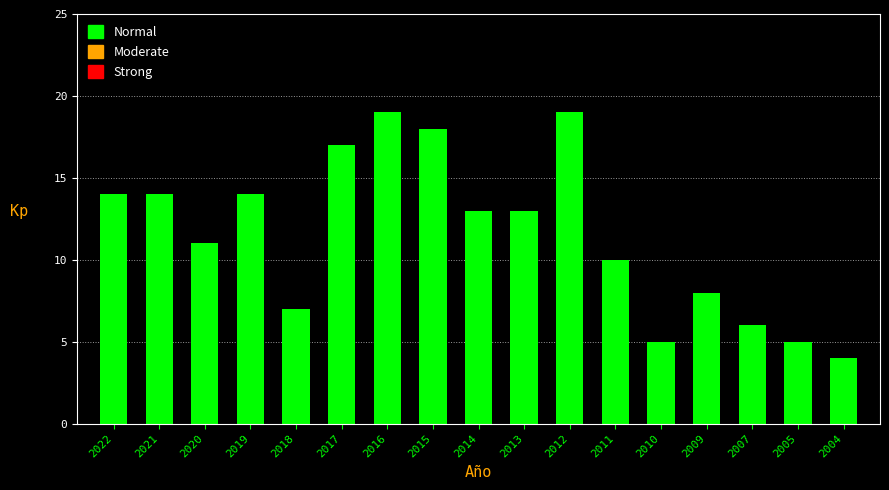

Reading left to right, list all the values displayed in this chart.

14	14	11	14	7	17	19	18	13	13	19	10	5	8	6	5	4